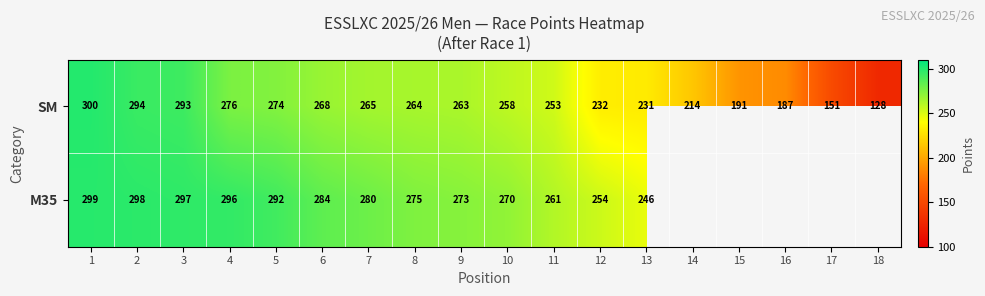

The M35 series shows 371 at 8. True or false?

False